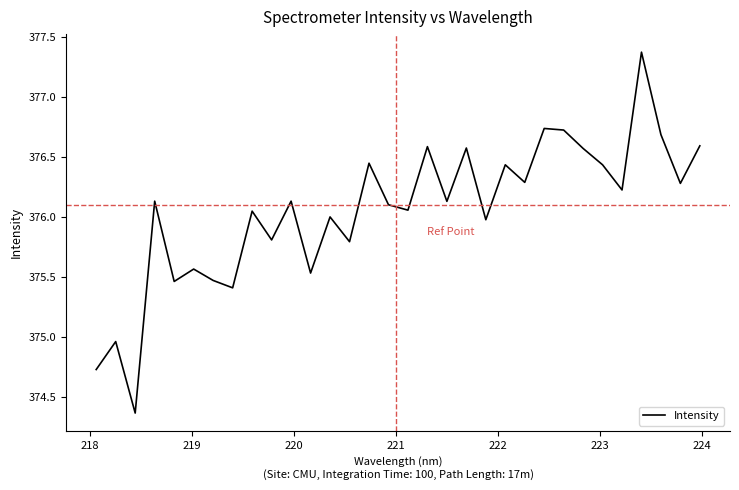

What is the difference between the maximum and minimum values?

3.0